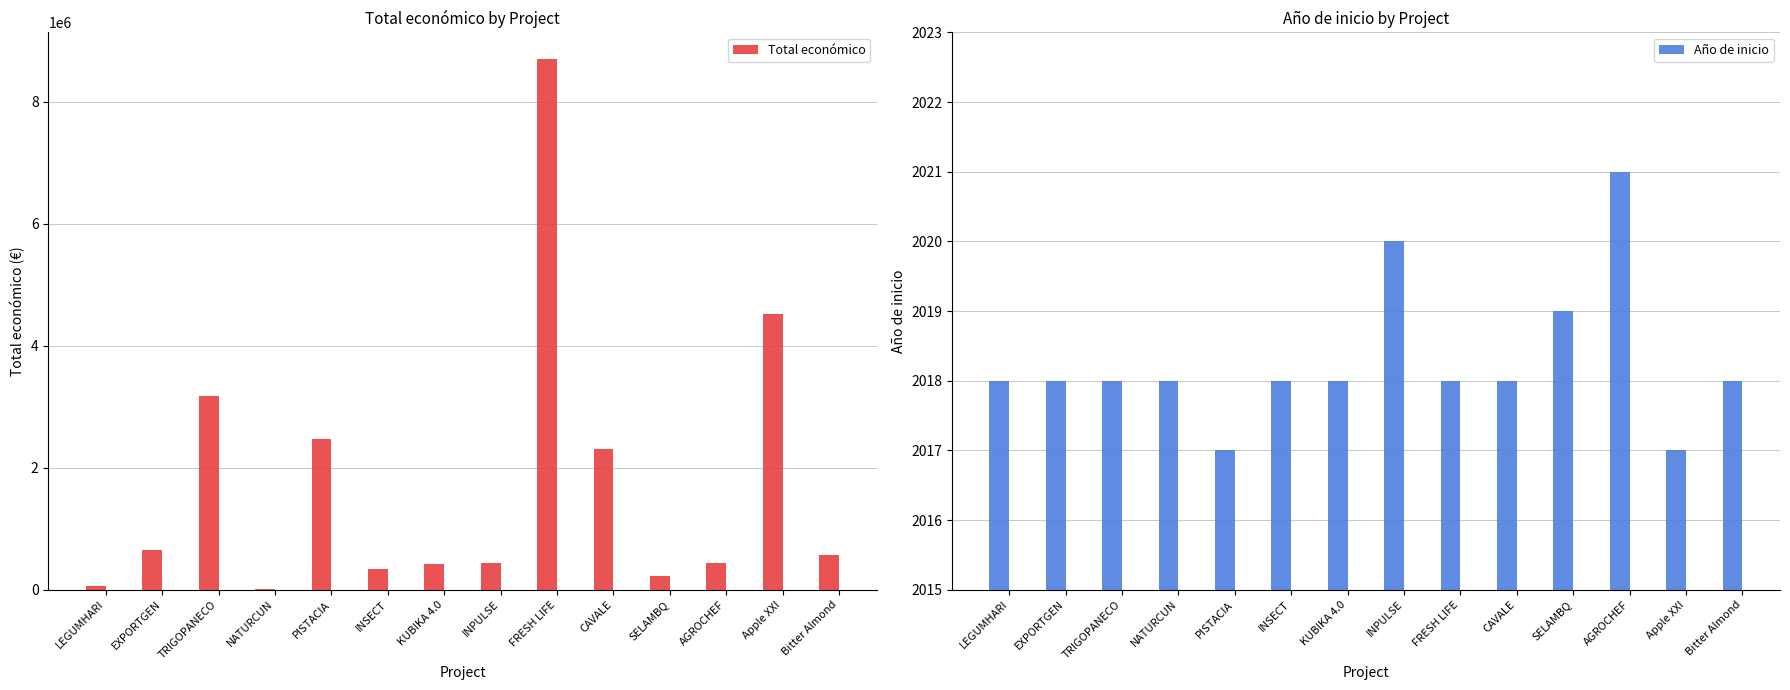

What is the smallest value displayed?

2017